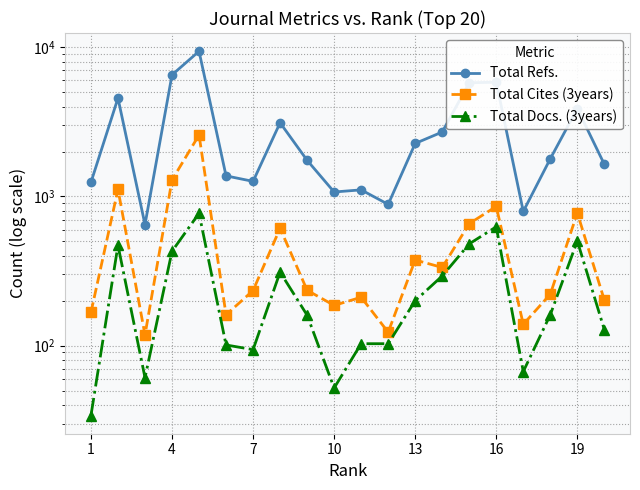

The value of Total Cites (3years) at 13 is 4153. True or false?

False